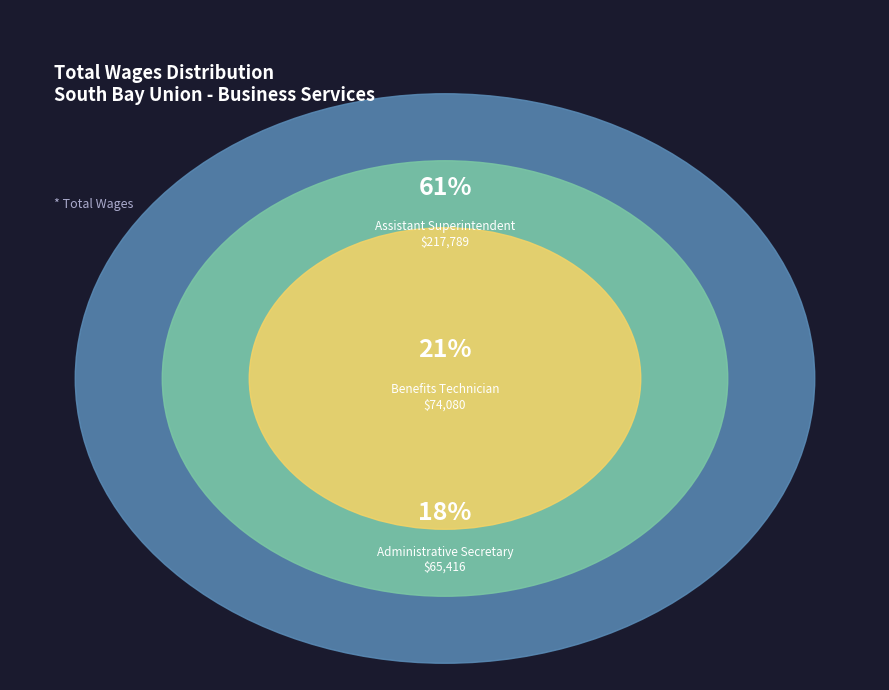

What is the majority slice?

Assistant Superintendent